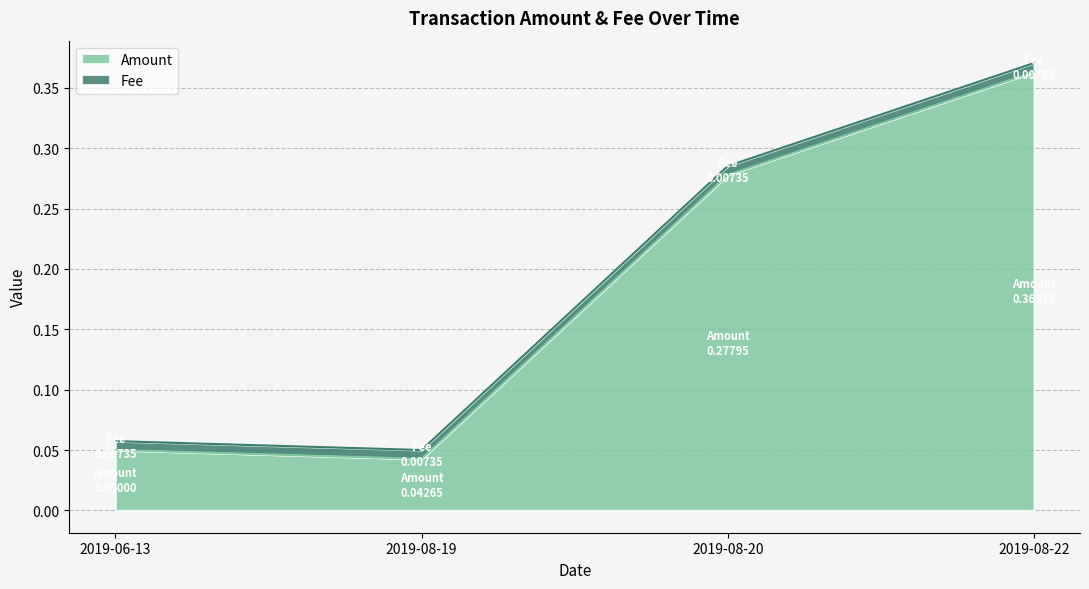

Does the chart display data point markers on the line(s)?

No